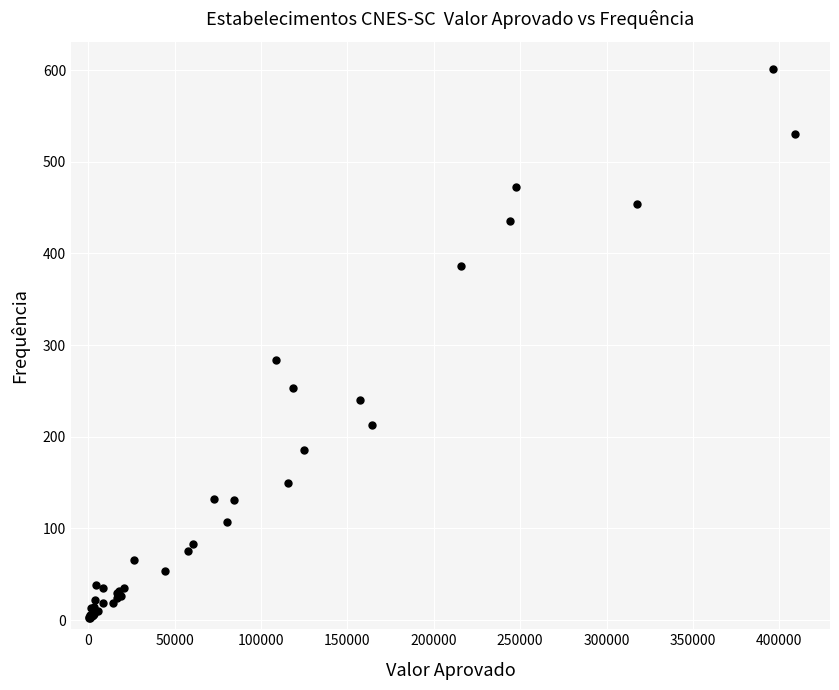

What Y value in the scatter plot is closest to 301?

284